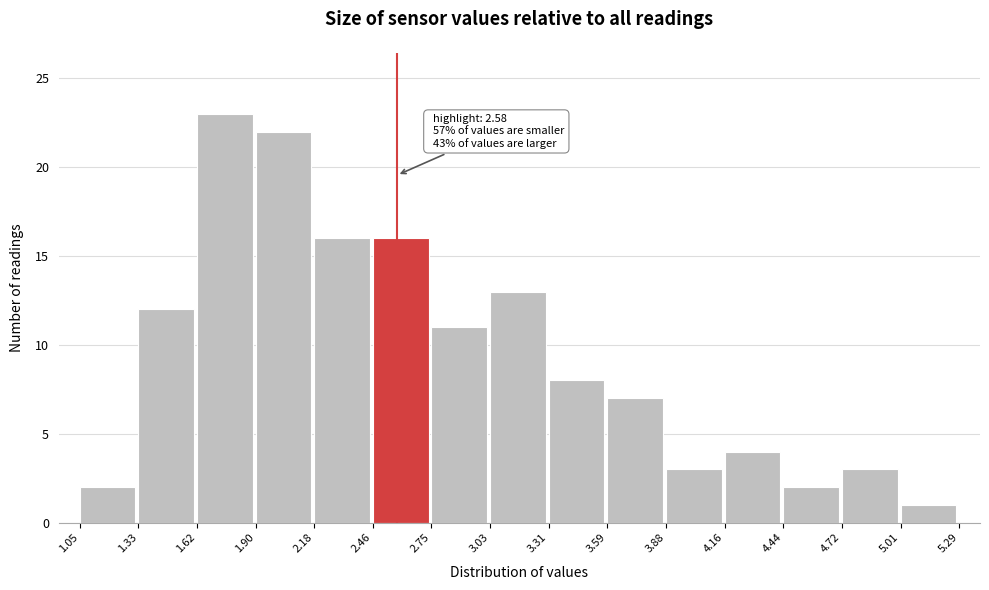

Which range on the x-axis has the tallest bar?

1.62 to 1.90